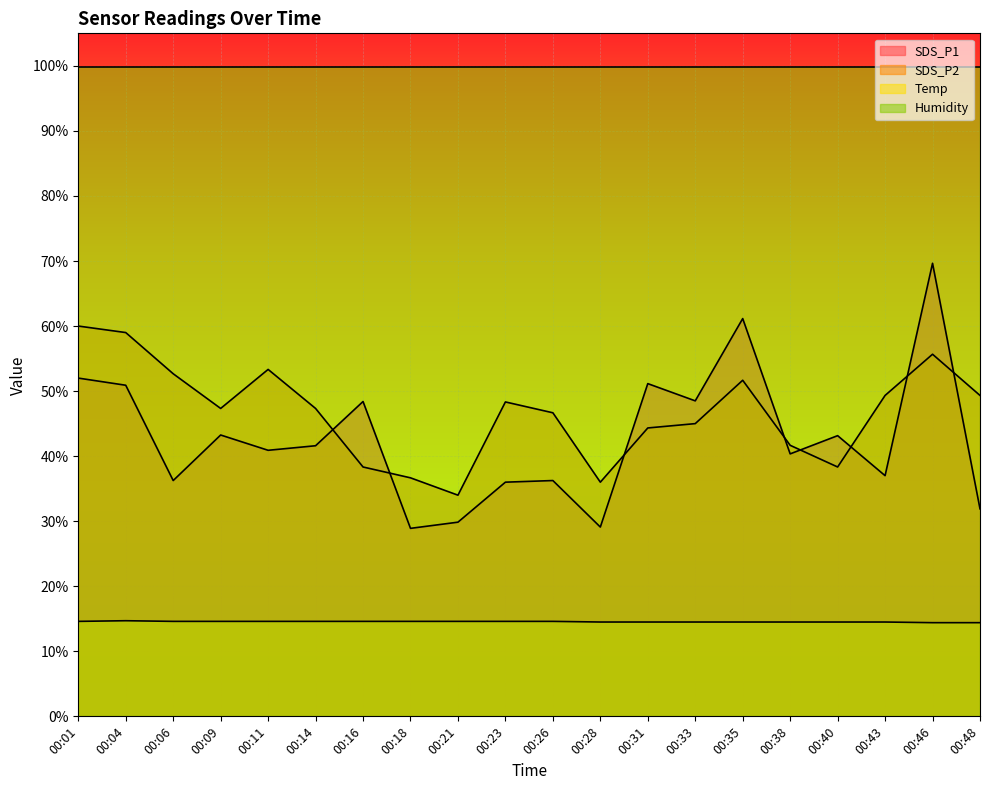

Reading right to left, what are all the values shown in this chart?

SDS_P1: 00:48=31.9	00:46=69.7	00:43=37.0	00:40=43.2	00:38=40.4	00:35=61.2	00:33=48.5	00:31=51.2	00:28=29.1	00:26=36.2	00:23=36.0	00:21=29.8	00:18=28.9	00:16=48.4	00:14=41.6	00:11=40.9	00:09=43.2	00:06=36.2	00:04=50.9	00:01=52.0
SDS_P2: 00:48=49.3	00:46=55.7	00:43=49.3	00:40=38.3	00:38=41.7	00:35=51.7	00:33=45.0	00:31=44.3	00:28=36.0	00:26=46.7	00:23=48.3	00:21=34.0	00:18=36.7	00:16=38.3	00:14=47.3	00:11=53.3	00:09=47.3	00:06=52.7	00:04=59.0	00:01=60.0
Temp: 00:48=14.4	00:46=14.4	00:43=14.5	00:40=14.5	00:38=14.5	00:35=14.5	00:33=14.5	00:31=14.5	00:28=14.5	00:26=14.6	00:23=14.6	00:21=14.6	00:18=14.6	00:16=14.6	00:14=14.6	00:11=14.6	00:09=14.6	00:06=14.6	00:04=14.7	00:01=14.6